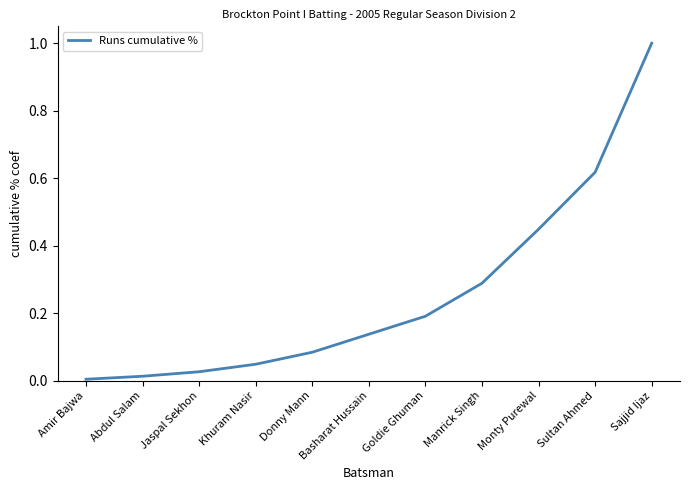

List the labels in order of value, smallest first.

Amir Bajwa, Abdul Salam, Jaspal Sekhon, Khuram Nasir, Donny Mann, Basharat Hussain, Goldie Ghuman, Manrick Singh, Monty Purewal, Sultan Ahmed, Sajjid Ijaz